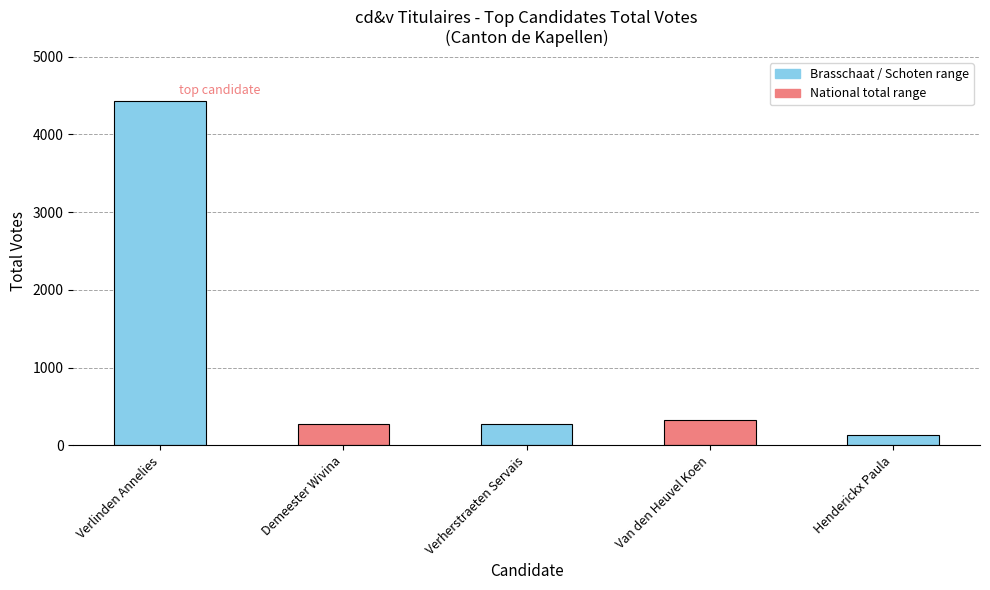

Which label corresponds to the largest value in the chart?

Verlinden Annelies